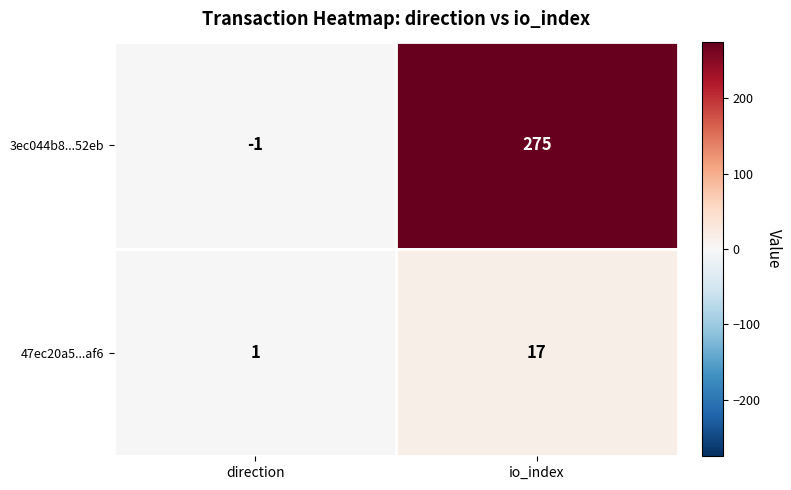

What is the sum of the 3ec044b8...52eb values at direction and io_index?

274